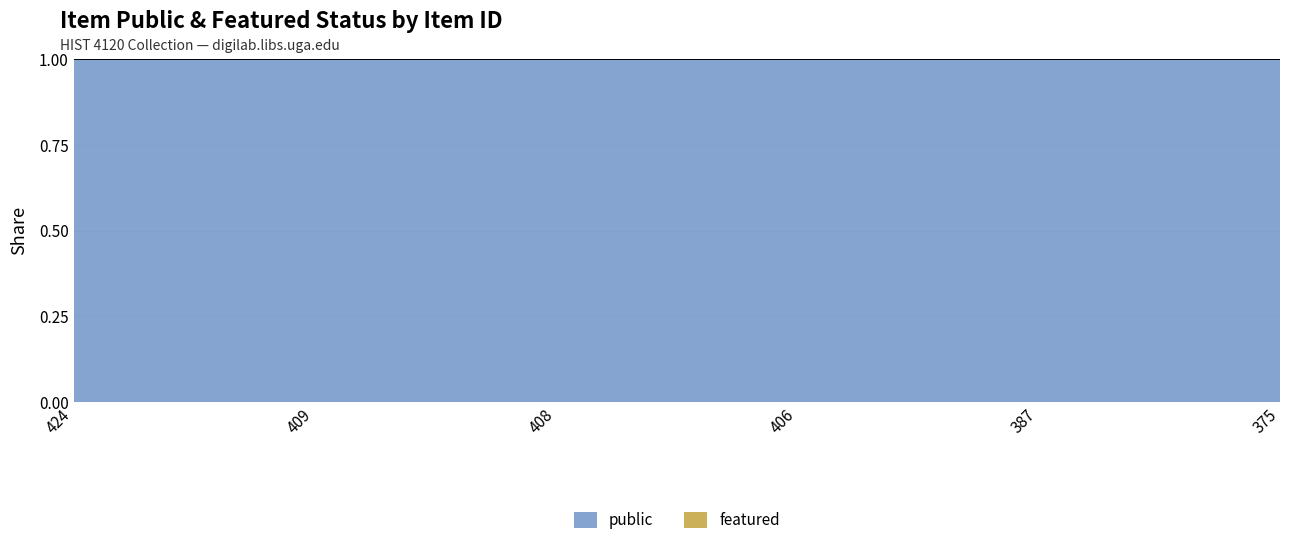

At how many categories does at least one series exceed 0?

6